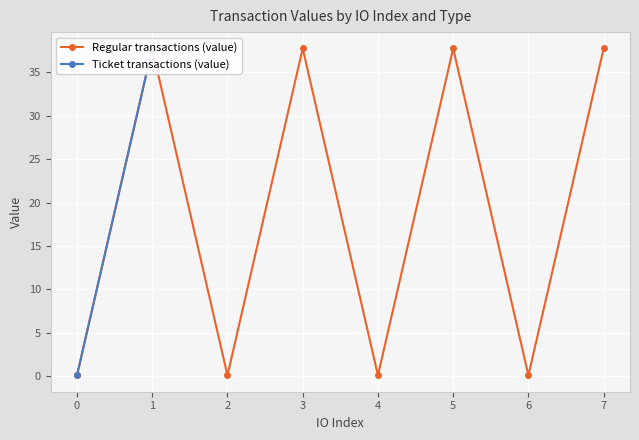

What are all the series names shown in the legend?

Regular transactions (value), Ticket transactions (value)